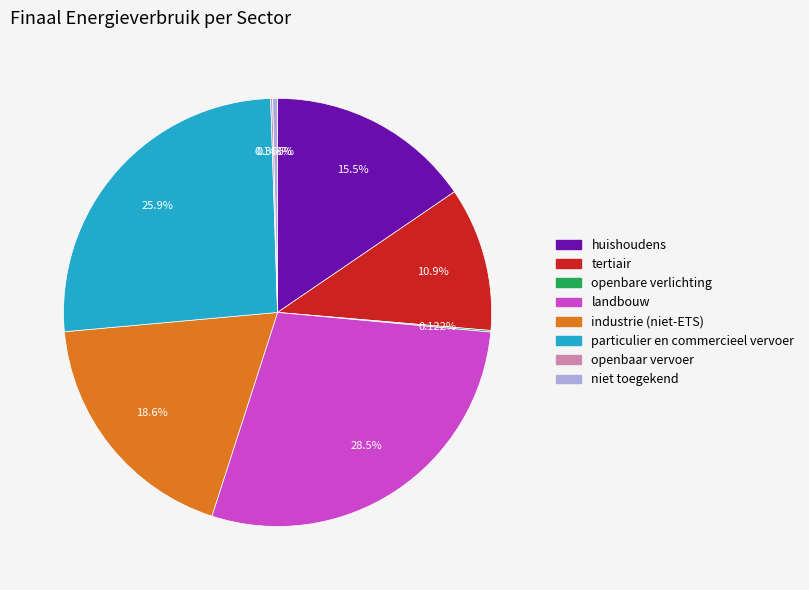

Does huishoudens represent more than half of the total?

No